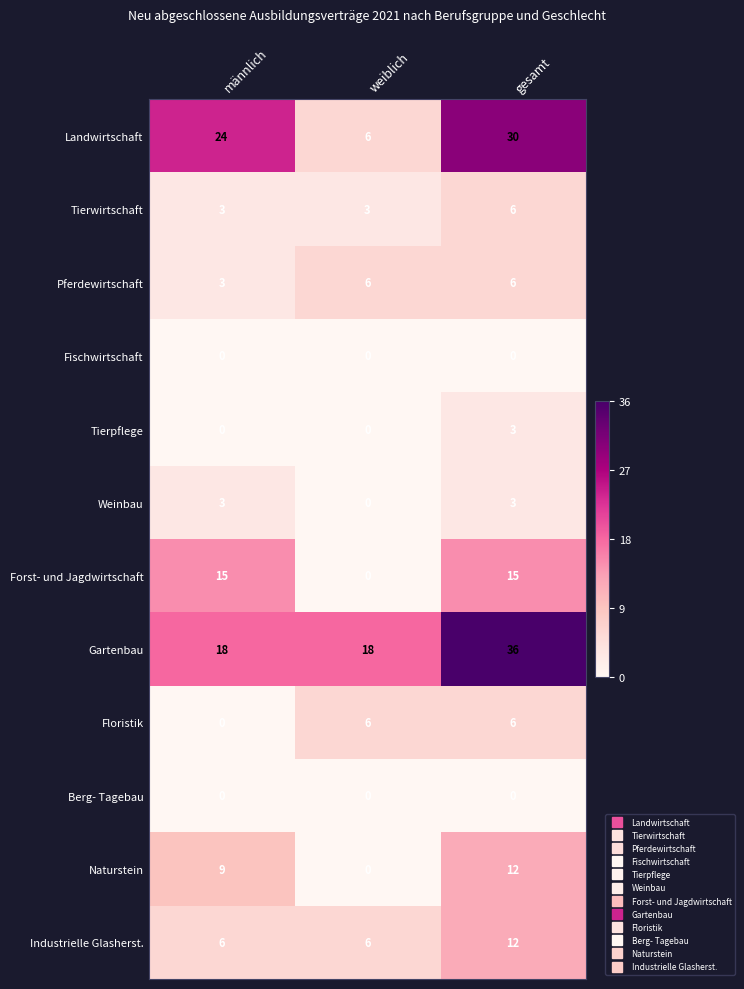

What is the maximum value shown in the chart?

36